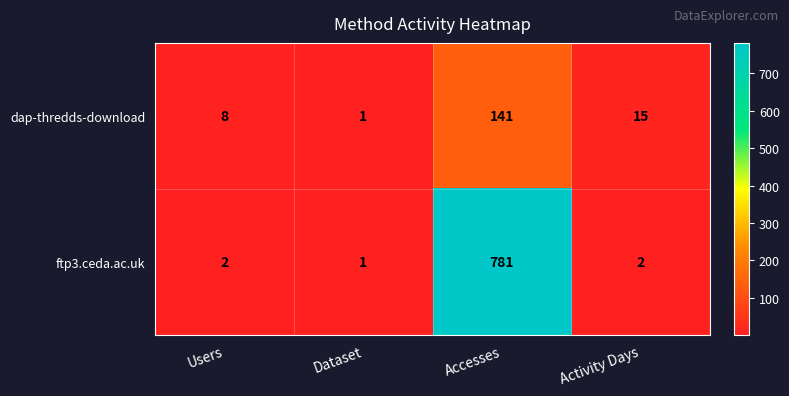

Rank the series by their maximum value, from highest to lowest.

ftp3.ceda.ac.uk, dap-thredds-download